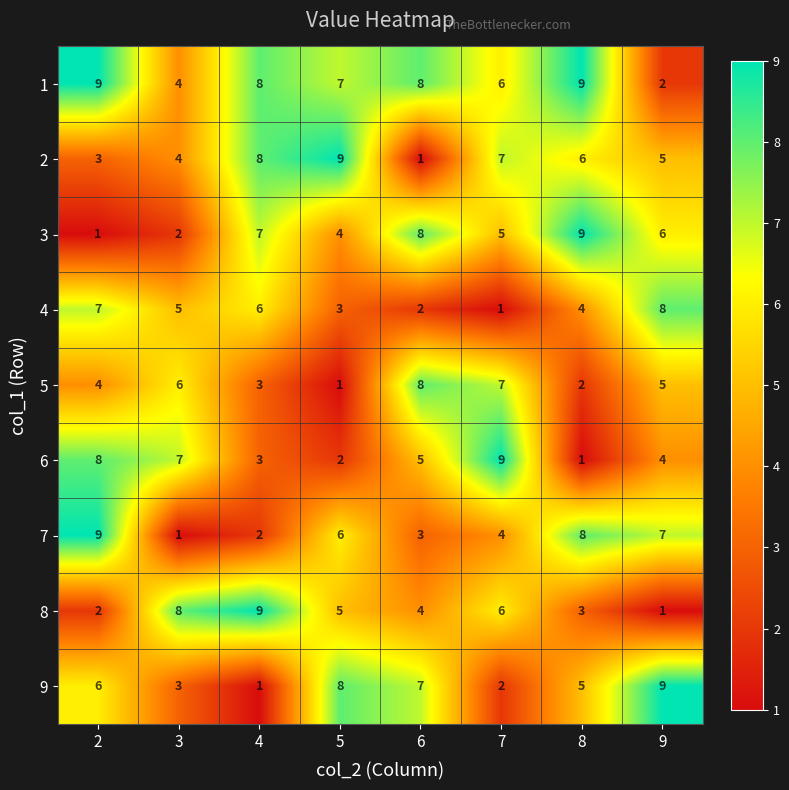

At how many categories does at least one series exceed 5?

8